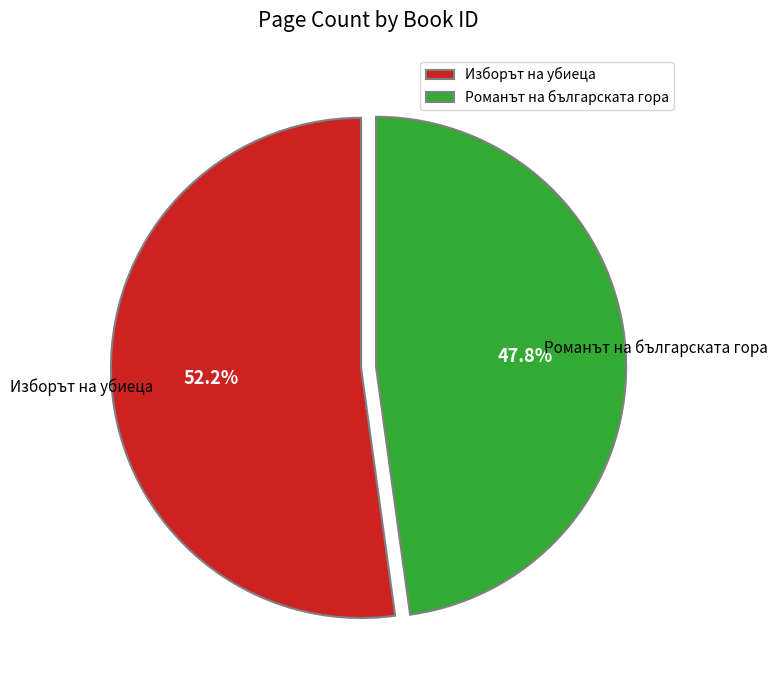

Do Изборът на убиеца and Романът на българската гора together represent more than half of the pie?

Yes